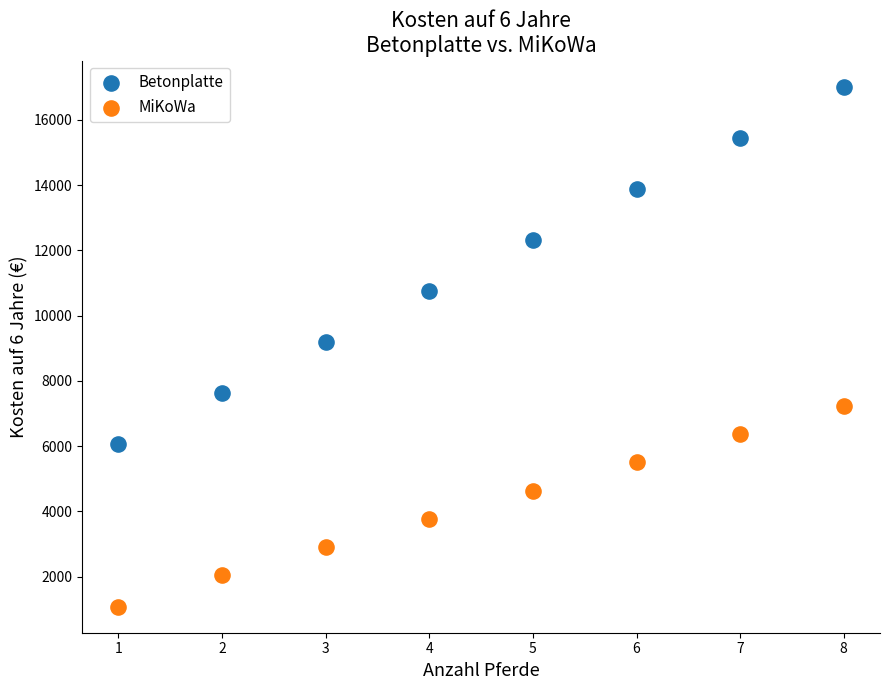

Across all data points, what is the range of X values (max minus min)?

7.0